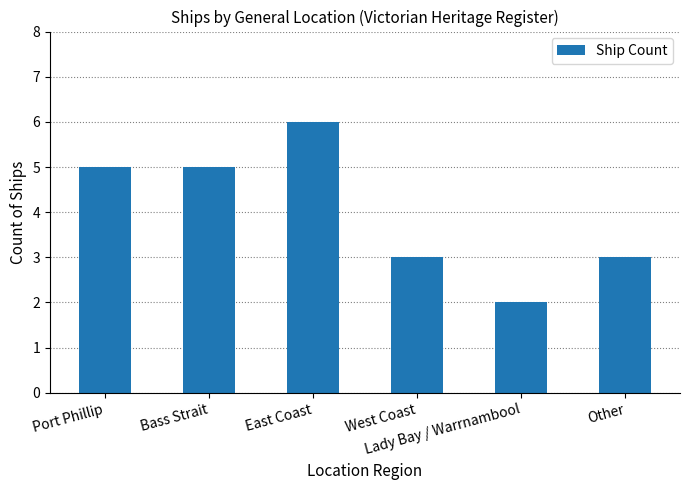

The value at Lady Bay / Warrnambool is 1. True or false?

False